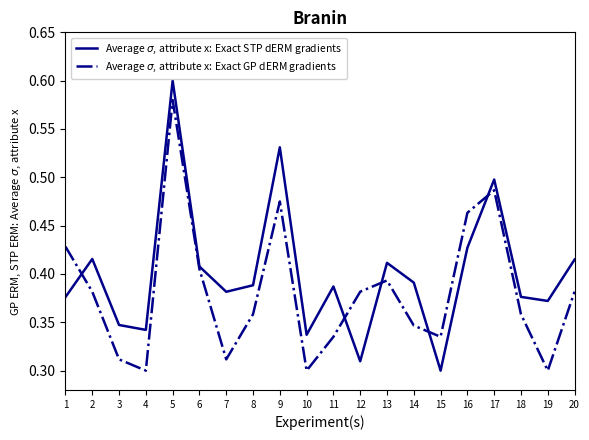

Where is the first local minimum for Average $\sigma$, attribute x: Exact STP dERM gradients?

4